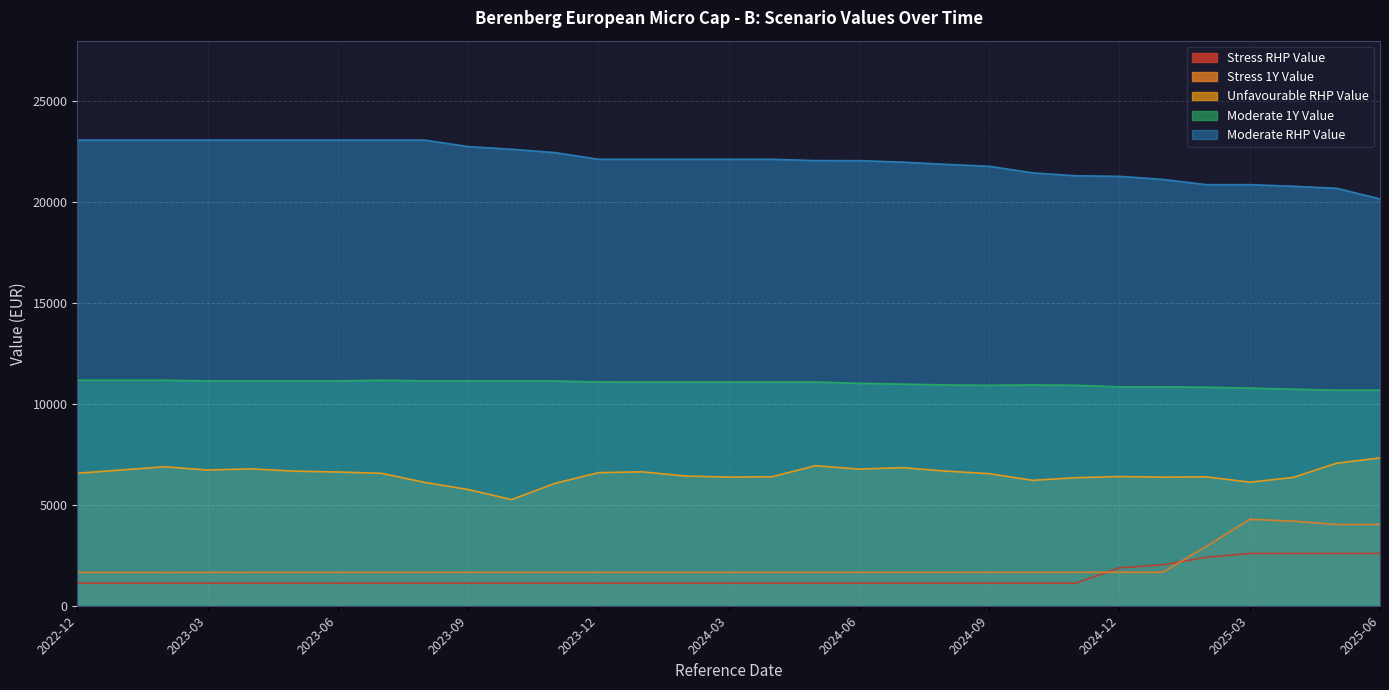

Where is Moderate_1Y_Value nearest to the value 10928?

2024-09